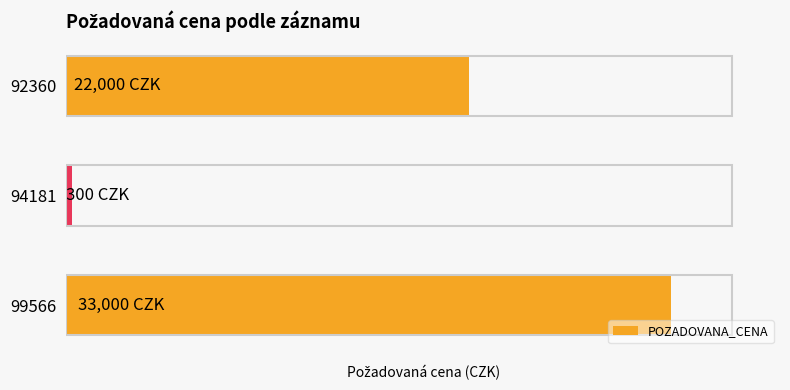

Rank the categories by value from highest to lowest.

99566, 92360, 94181